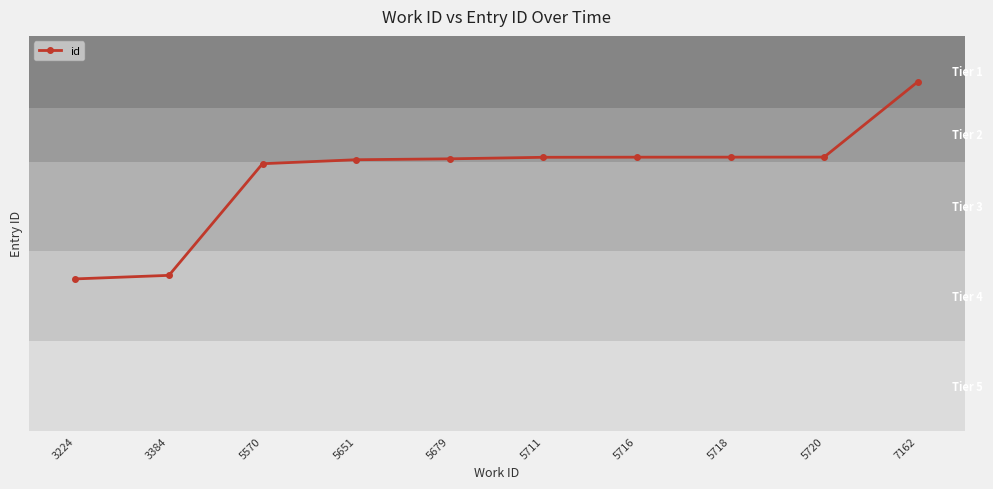

Approximately how many times larger is the value at 3224 compared to 5711?

0.6